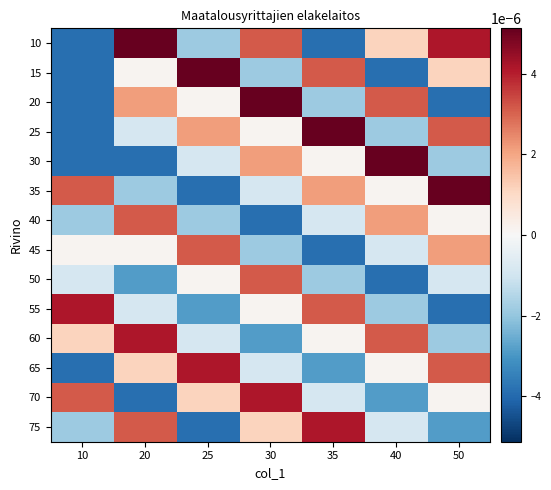

Which series has the largest range (max minus min)?

10